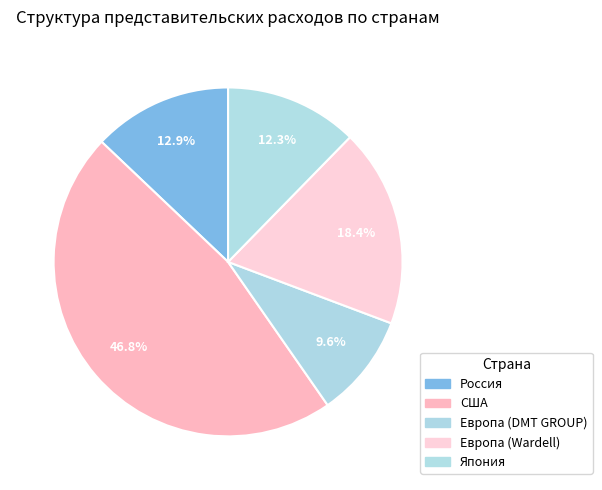

Count the number of slices in the pie.

5